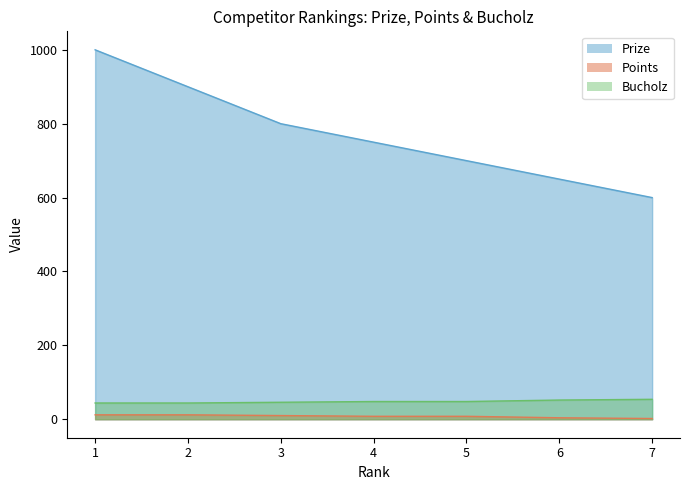

Reading left to right, transcribe all the data shown in this chart.

Prize: 1=1000	2=900	3=800	4=750	5=700	6=650	7=600
Points: 1=12	2=12	3=10	4=8	5=8	6=4	7=2
Bucholz: 1=44	2=44	3=46	4=48	5=48	6=52	7=54